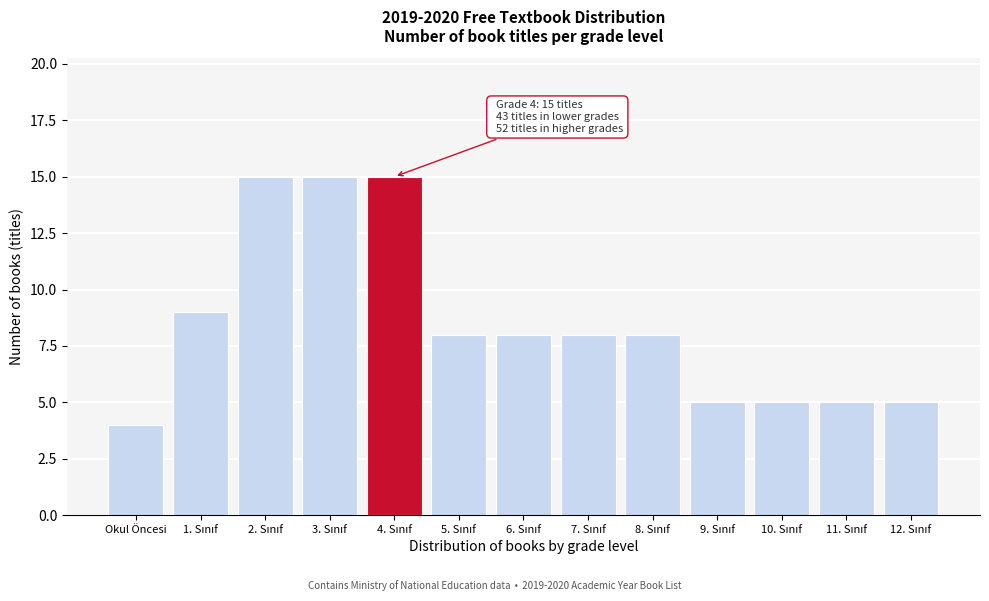

Reading left to right, list all the values displayed in this chart.

4	9	15	15	15	8	8	8	8	5	5	5	5